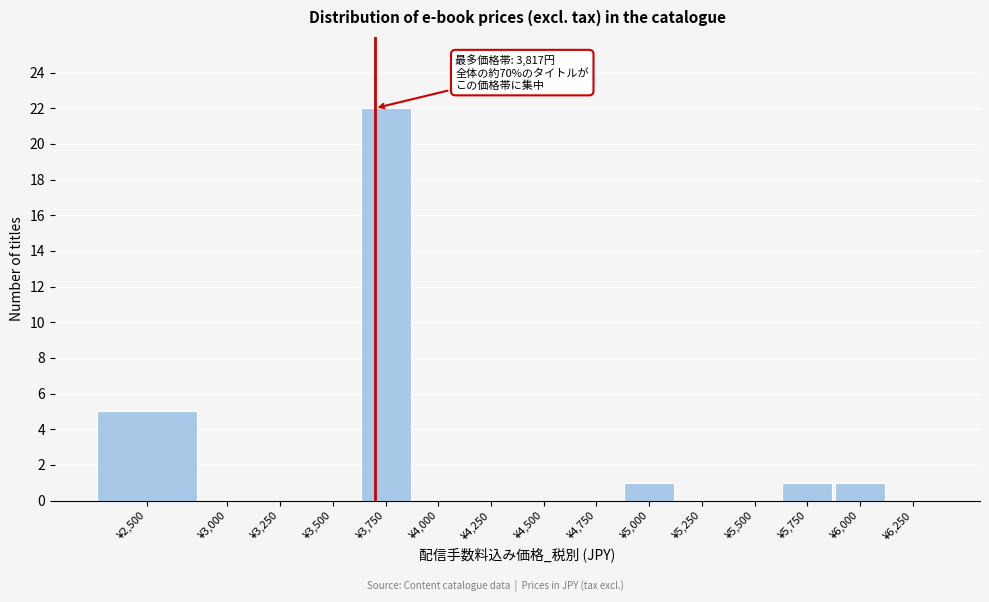

Reading left to right, list all the values displayed in this chart.

¥2,500=5	¥3,000=0	¥3,250=0	¥3,500=0	¥3,750=22	¥4,000=0	¥4,250=0	¥4,500=0	¥4,750=0	¥5,000=1	¥5,250=0	¥5,500=0	¥5,750=1	¥6,000=1	¥6,250=0